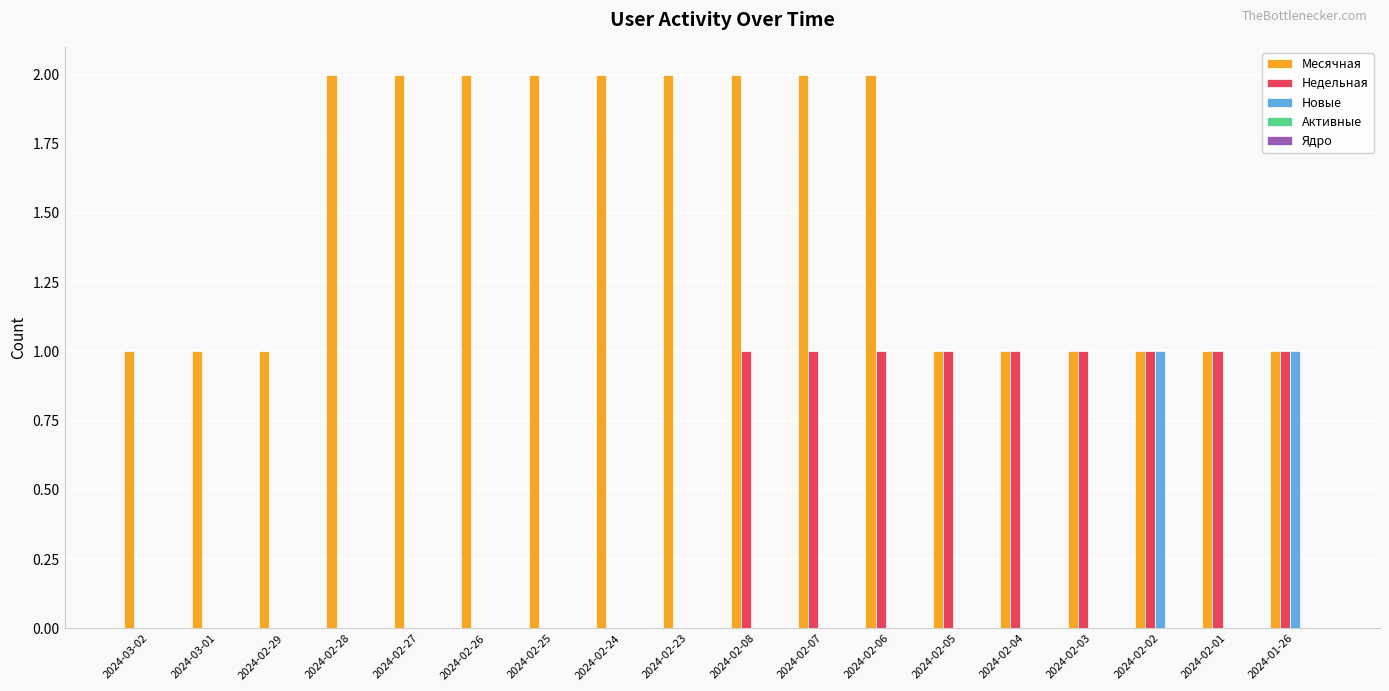

True or false: Месячная has a value of 3 at 2024-02-25.

False